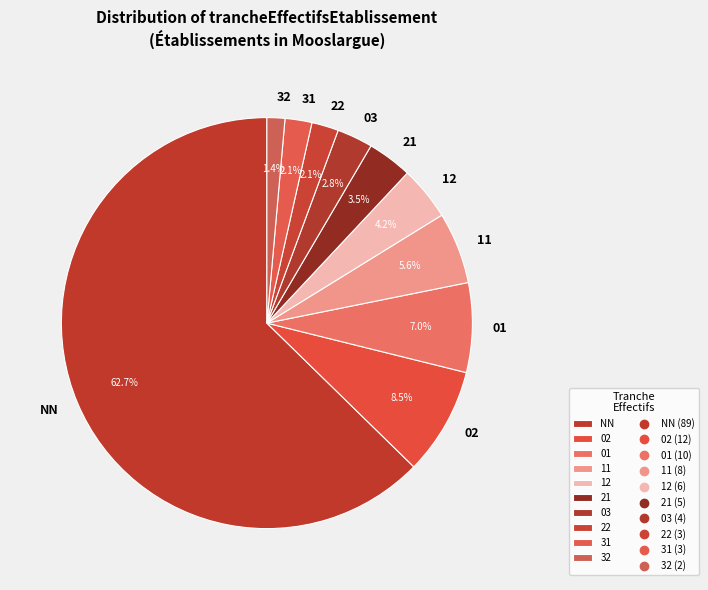

Which has a higher value, NN or 01?

NN